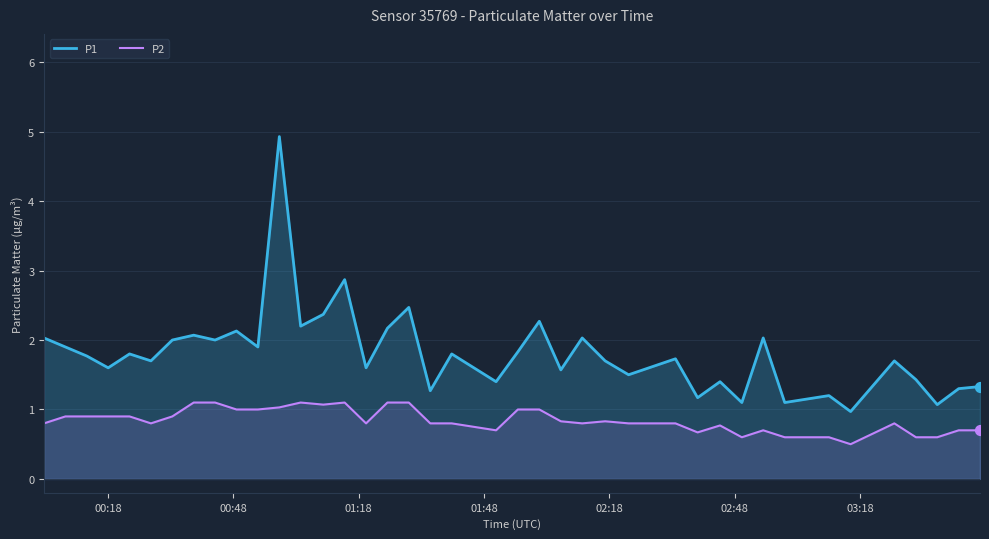

Which series has the largest total across all categories?

P1